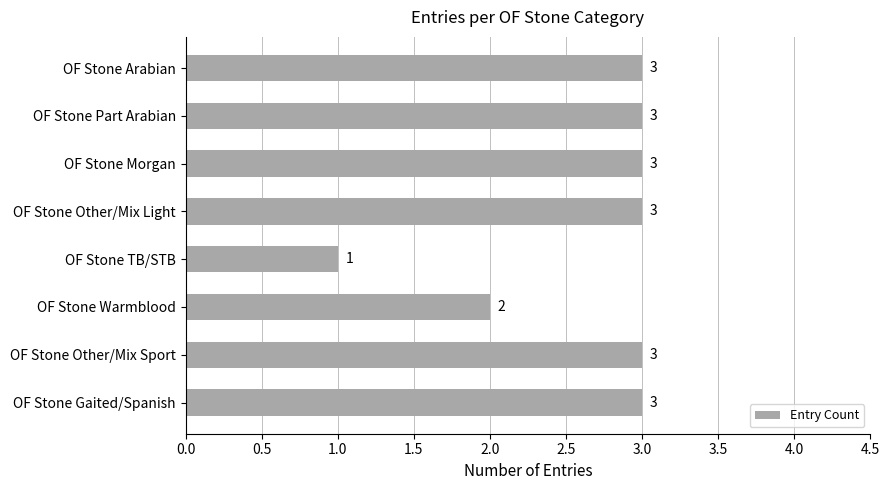

What is the average value?

3